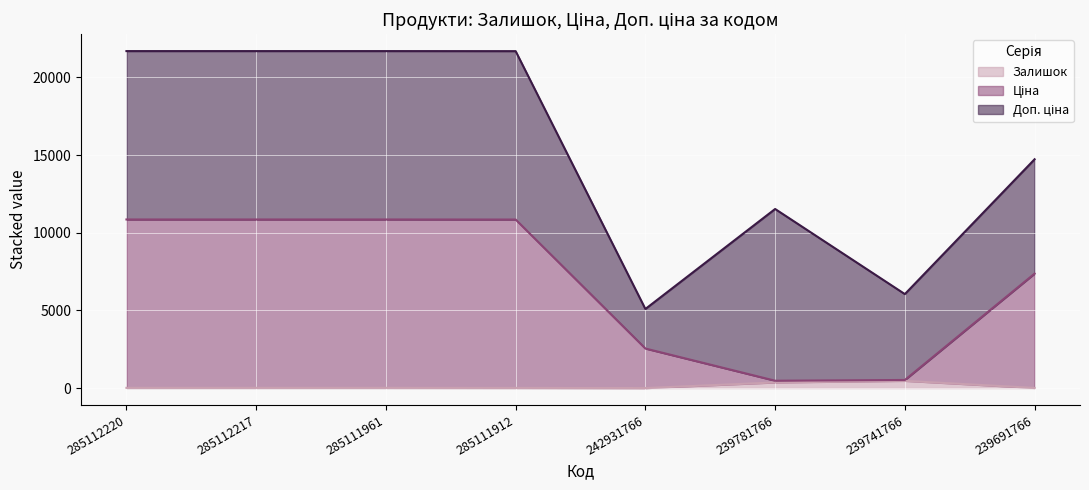

At which category is the sum across all series the highest?

285112220